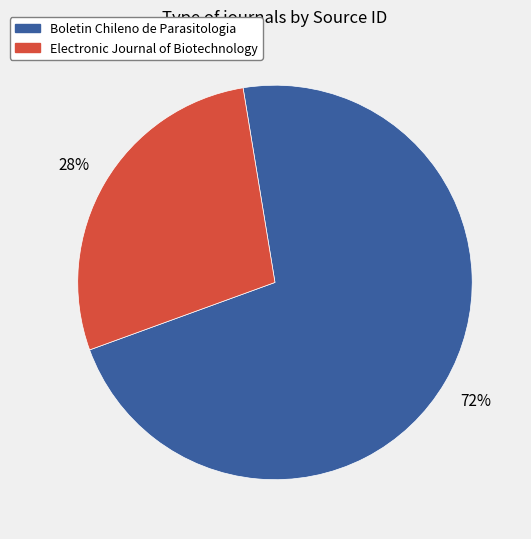

To the nearest percent, what is the combined percentage of Electronic Journal of Biotechnology and Boletin Chileno de Parasitologia?

100%